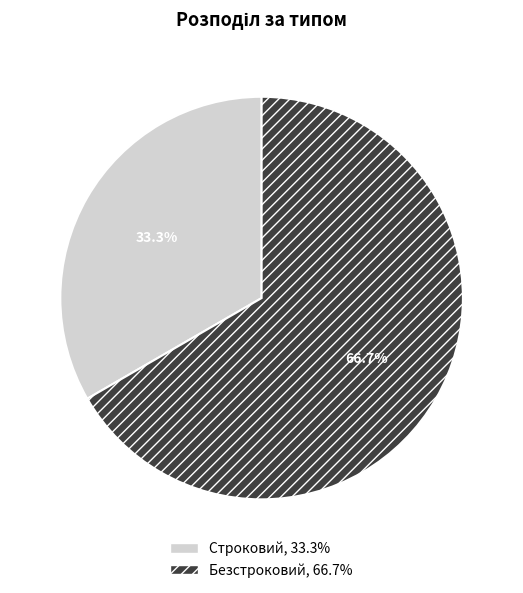

Which slice is the largest?

Безстроковий